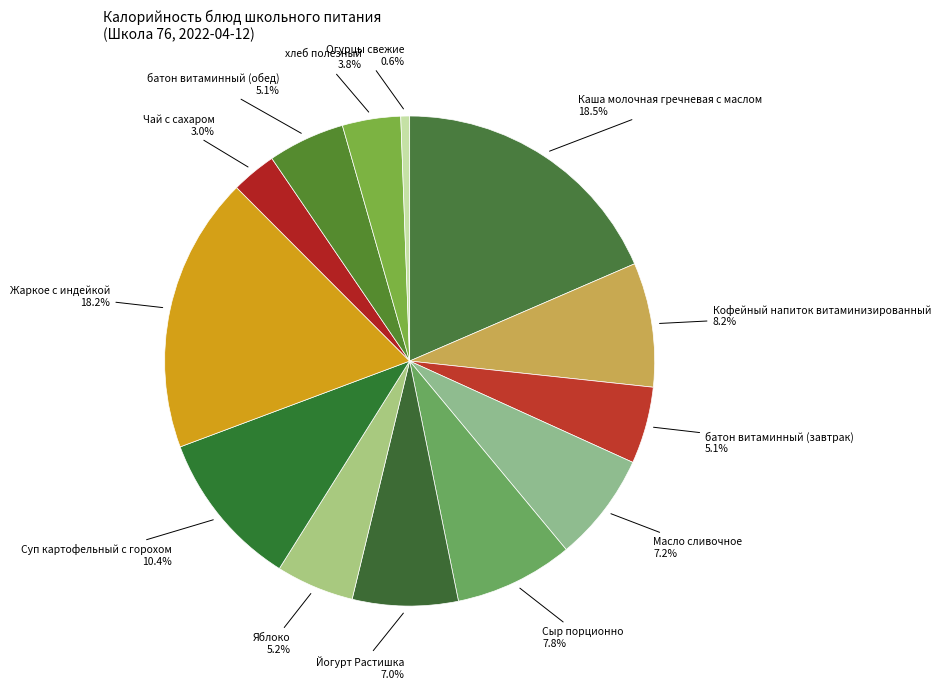

What percentage is the Жаркое с индейкой slice, to the nearest percent?

18%